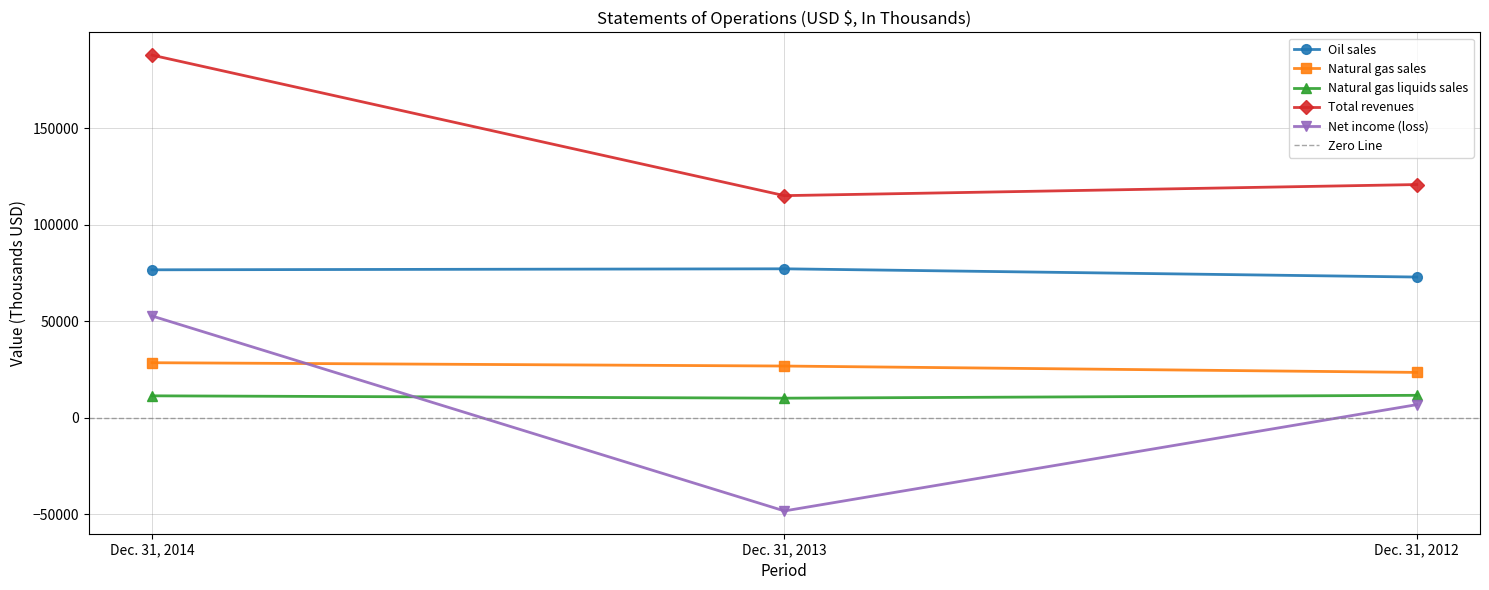

Which series has the largest total across all categories?

Total revenues